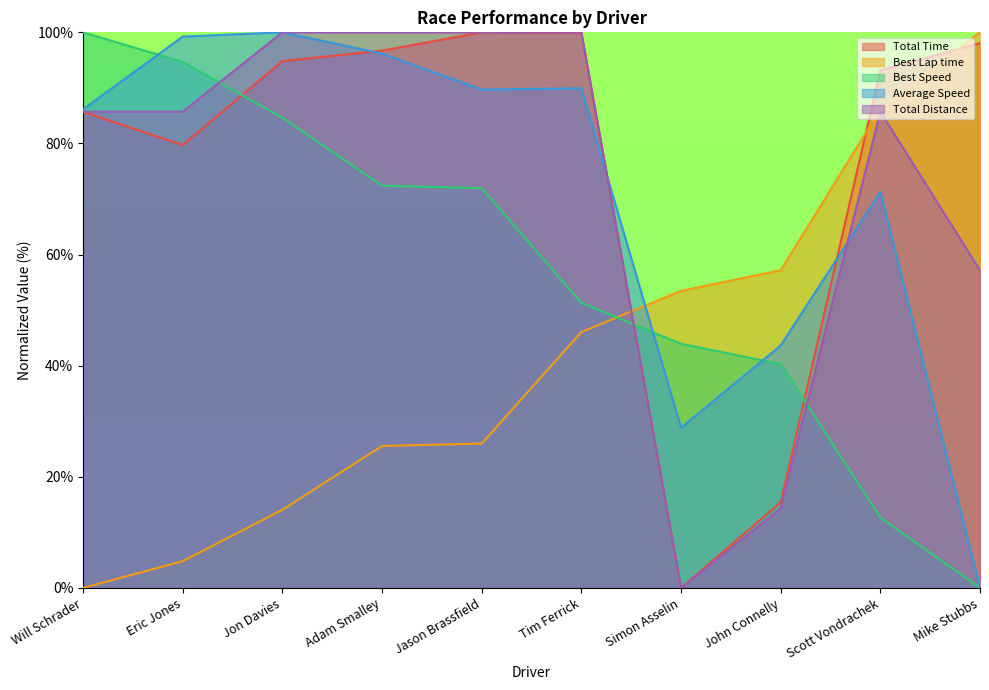

At which label is Best Lap time closest to 49?

Tim Ferrick